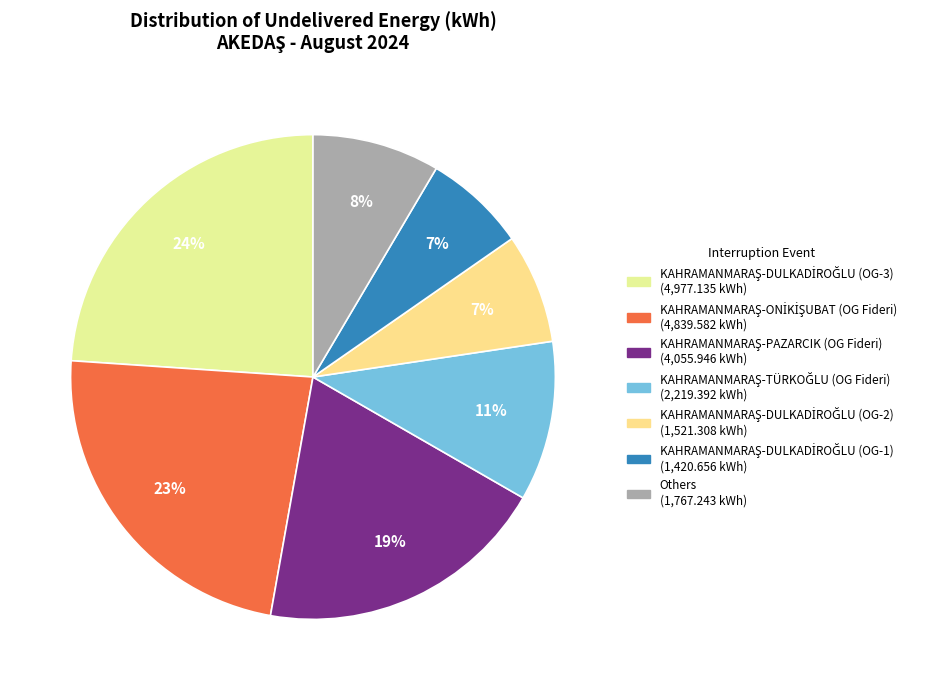

To the nearest percent, what is the difference between the largest and smallest slice percentages?

17%